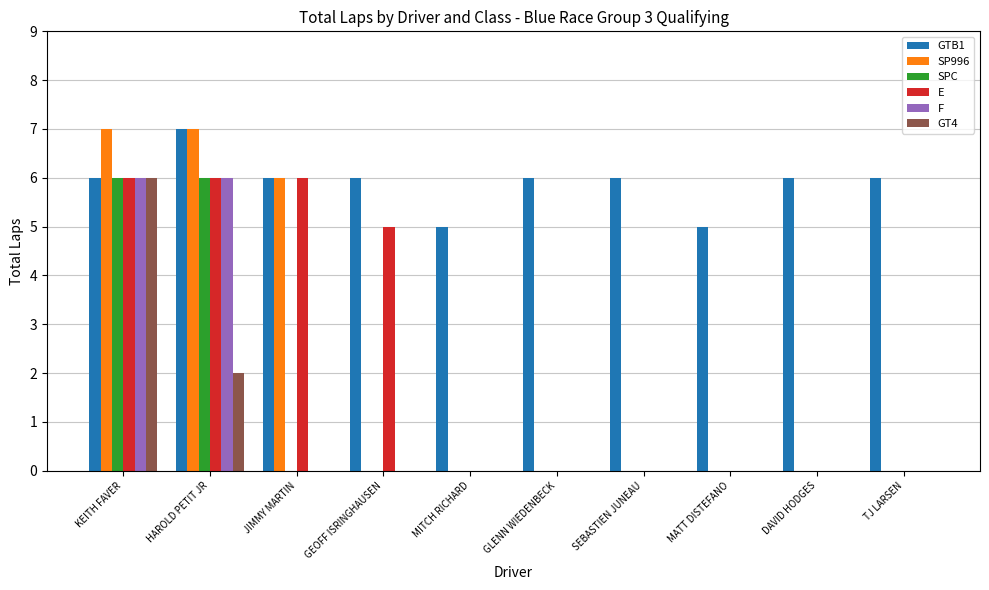

At which category is the sum across all series the highest?

KEITH FAVER